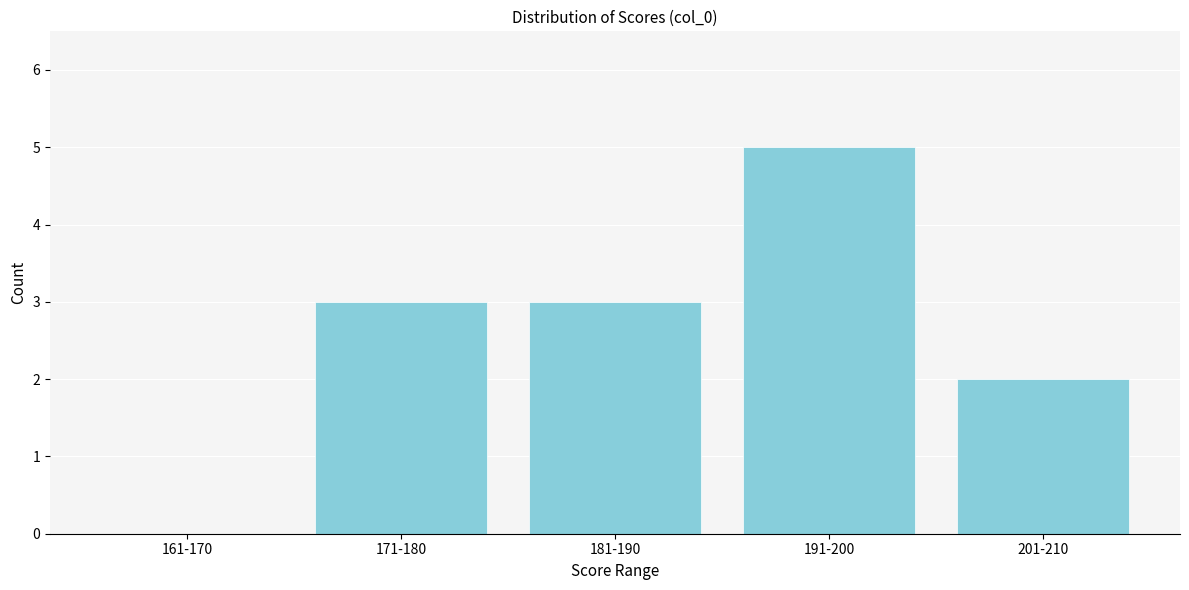

Reading left to right, extract all data points from this chart.

161-170=0	171-180=3	181-190=3	191-200=5	201-210=2